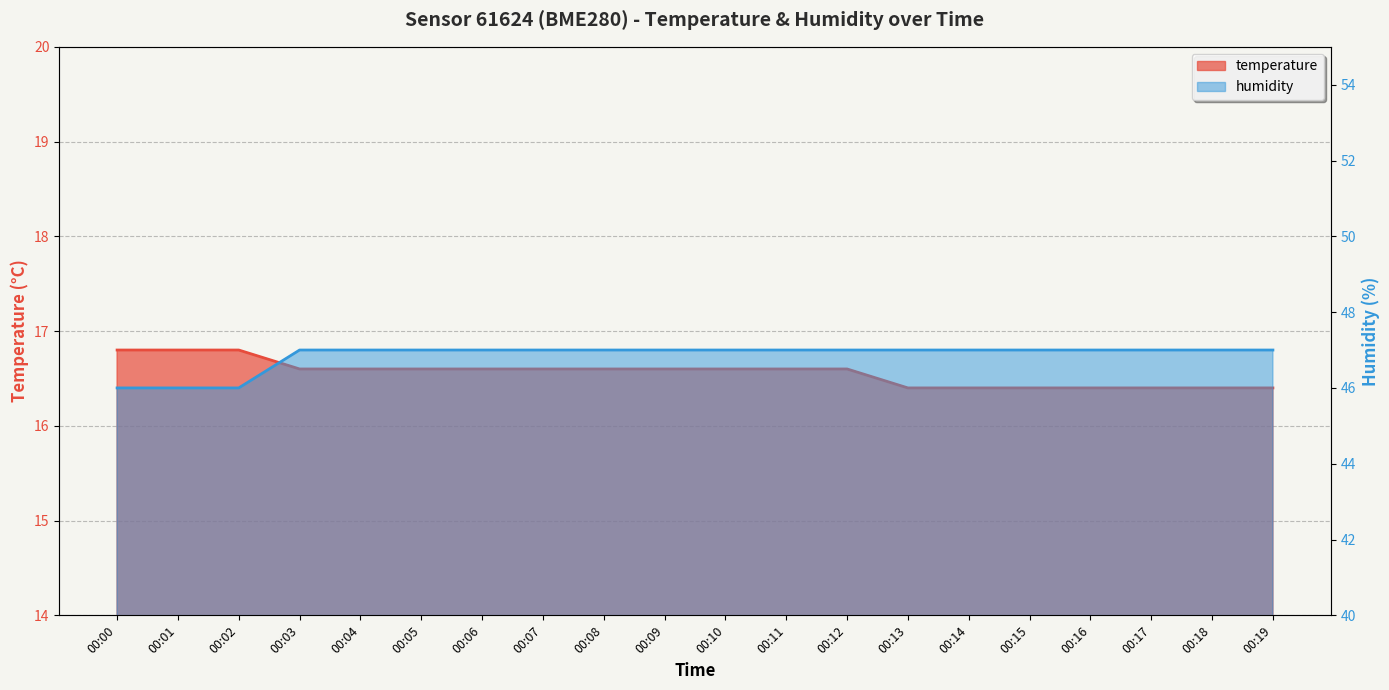

Between 00:00 and 00:11, which series saw the biggest shift?

humidity